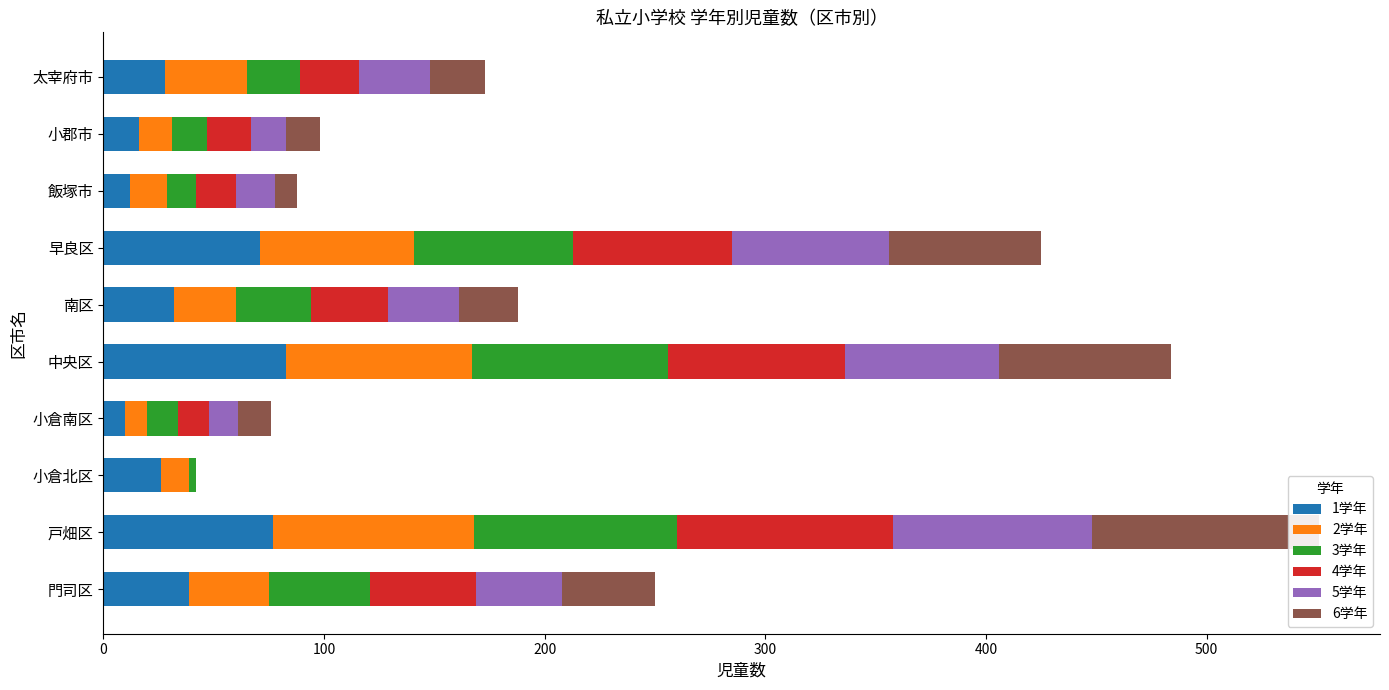

How many bars are there in each group?

6